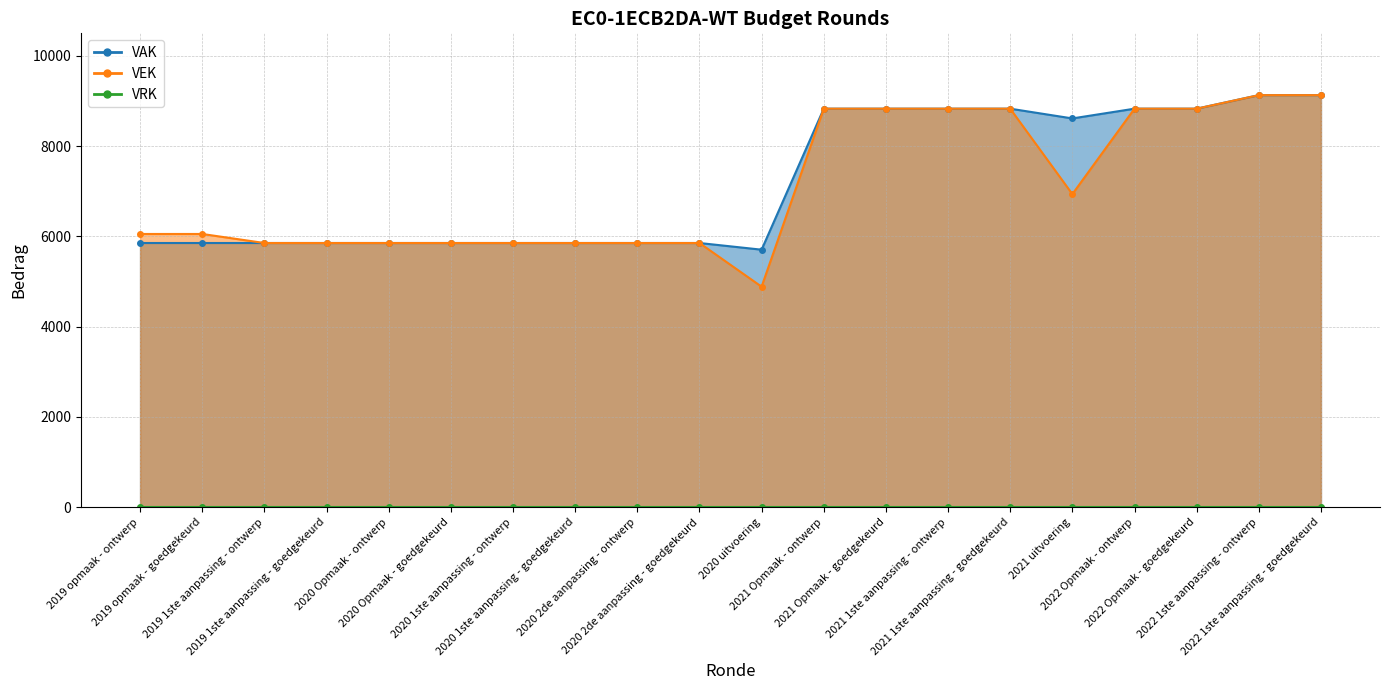

What is the minimum value for VAK?

5705